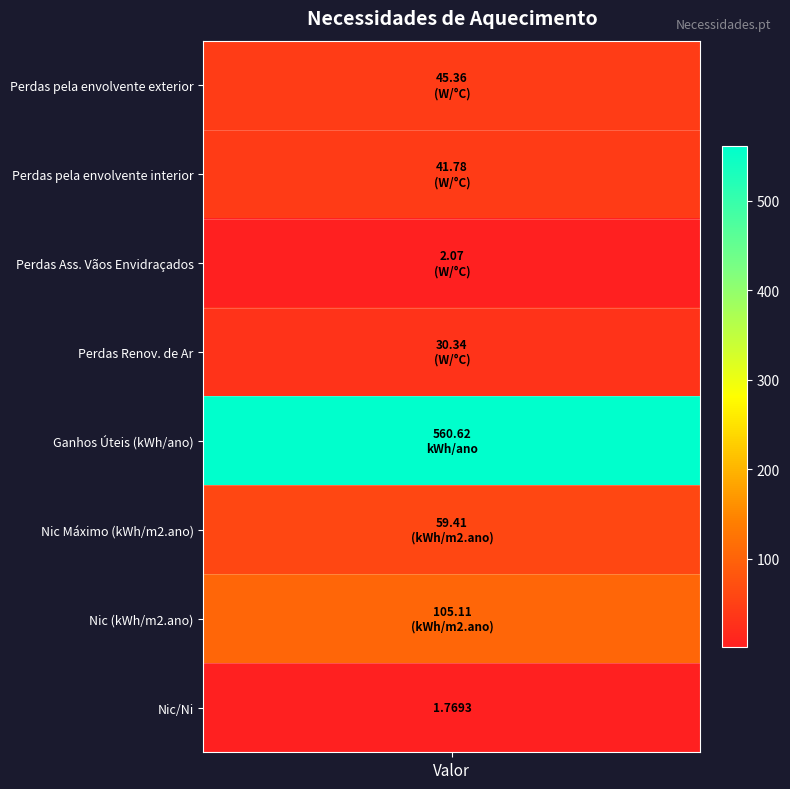

Between values and 5, which is larger?

5